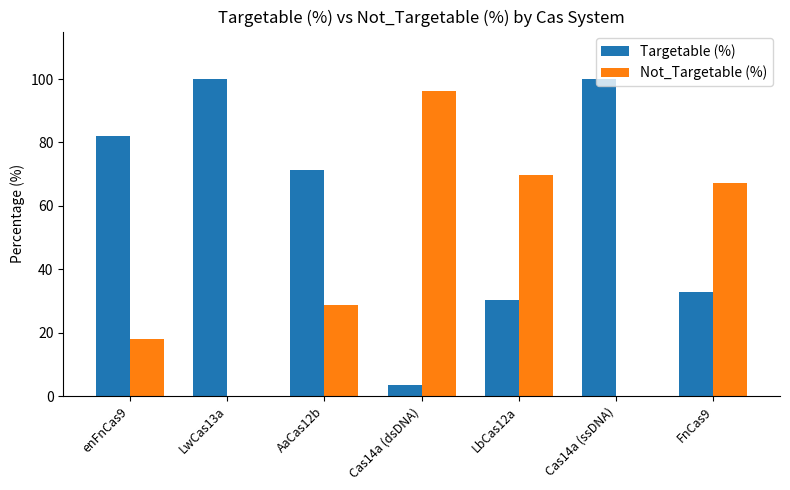

What is the total value across all series at LwCas13a?

100.0